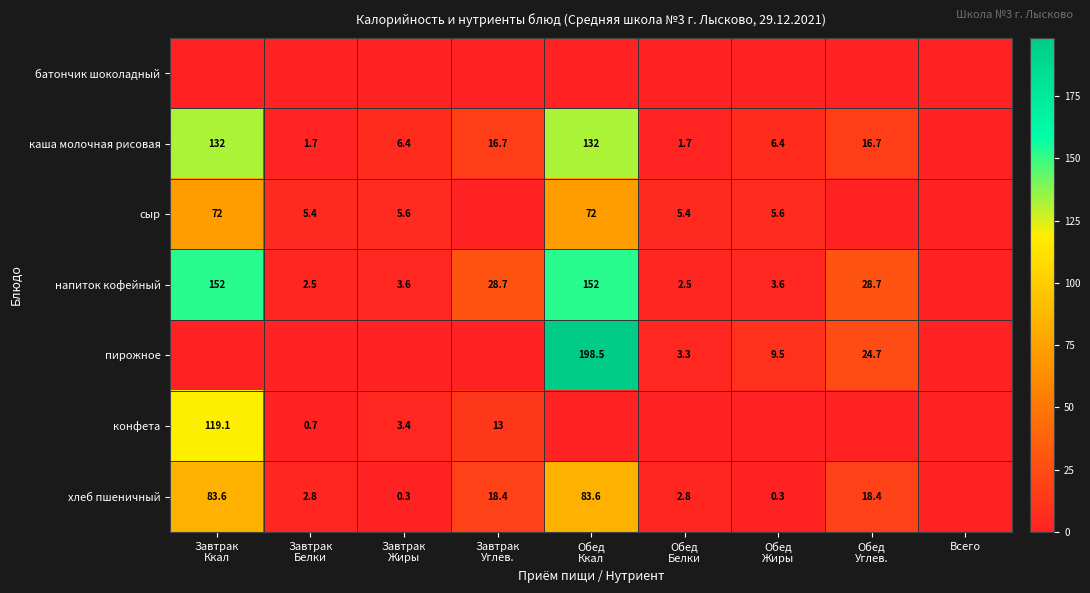

How many positive values does the пирожное series have?

4